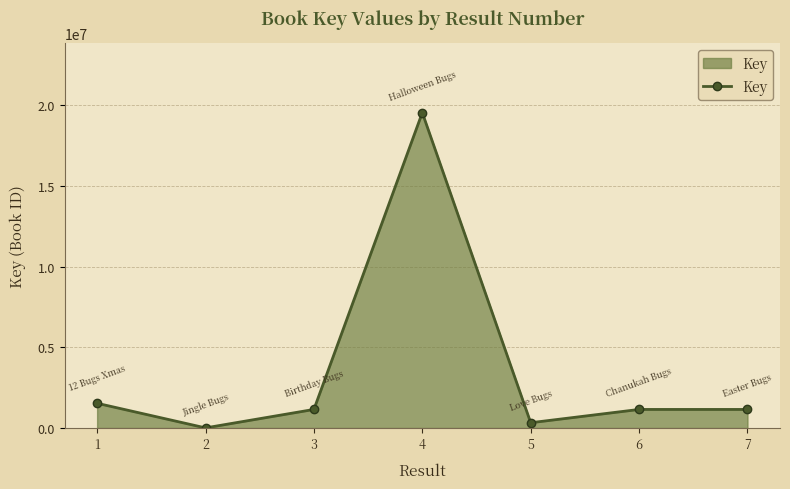

Read the value at 3, to the nearest 10.

1149600